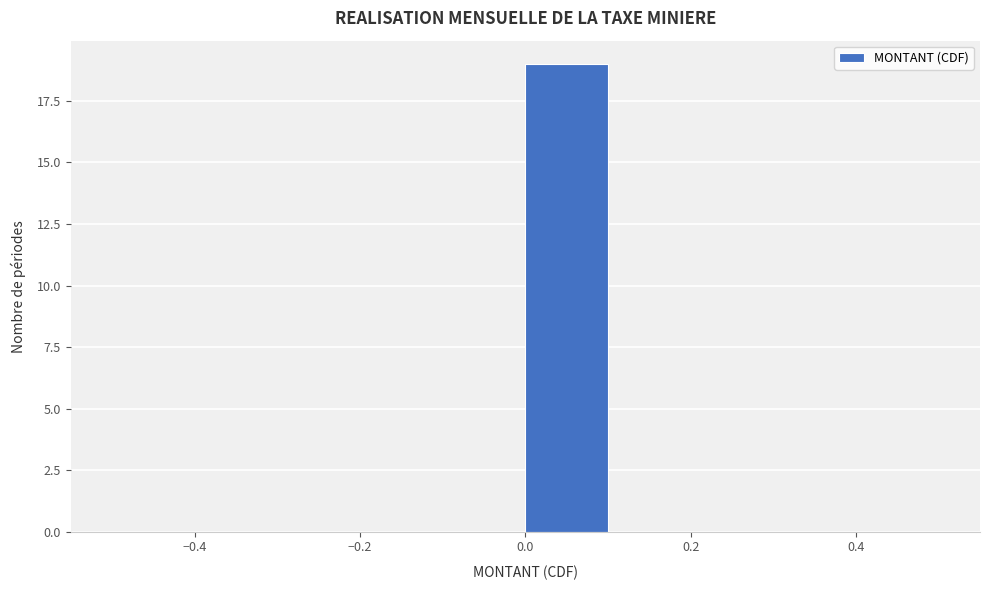

Reading left to right, transcribe this chart: for each bar, give the range it covers on the x-axis and its height. The values are not printed on the chart, so give them approximately, as read against the axis.

-0.5 to -0.4: 0
-0.4 to -0.3: 0
-0.3 to -0.2: 0
-0.2 to -0.1: 0
-0.1 to 0.0: 0
0.0 to 0.1: 19
0.1 to 0.2: 0
0.2 to 0.3: 0
0.3 to 0.4: 0
0.4 to 0.5: 0